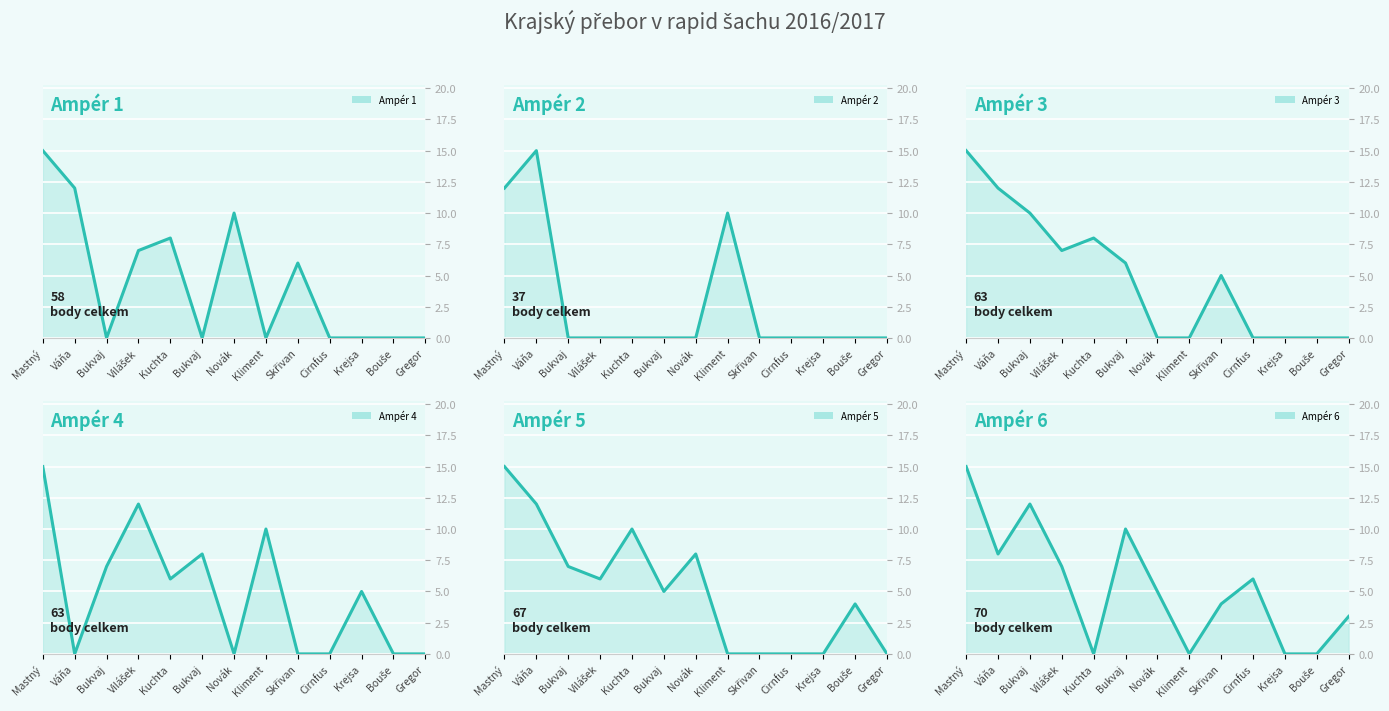

What is the difference between the second highest and minimum values in the Ampér 6 series?

12